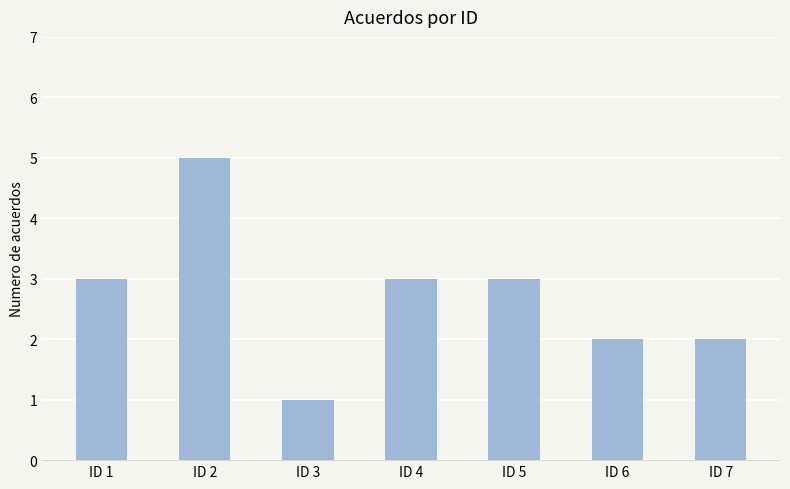

What is the smallest value displayed?

1